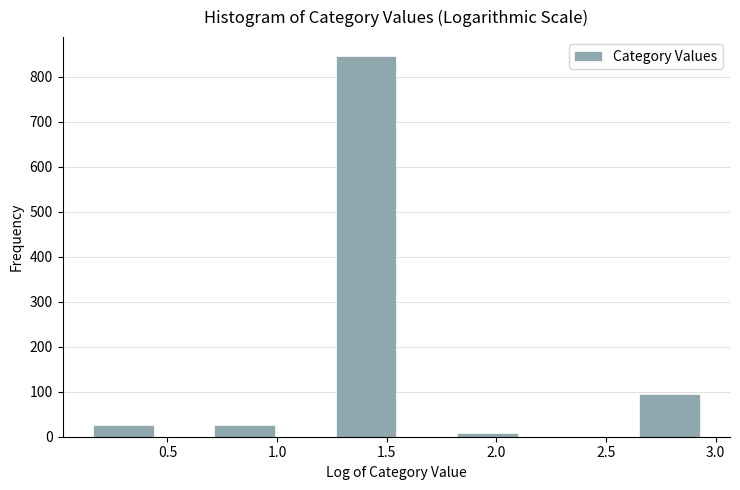

Reading left to right, list every bar in this chart as the range it spans on the x-axis followed by its height. Neither the bar edges nor the heights are printed on the chart, so give them approximately, as read against the axes.

0.15 to 0.45: 30
0.45 to 0.70: 0
0.70 to 1.00: 30
1.00 to 1.25: 0
1.25 to 1.55: 850
1.55 to 1.80: 0
1.80 to 2.10: under 10
2.10 to 2.35: 0
2.35 to 2.65: 0
2.65 to 2.95: 100